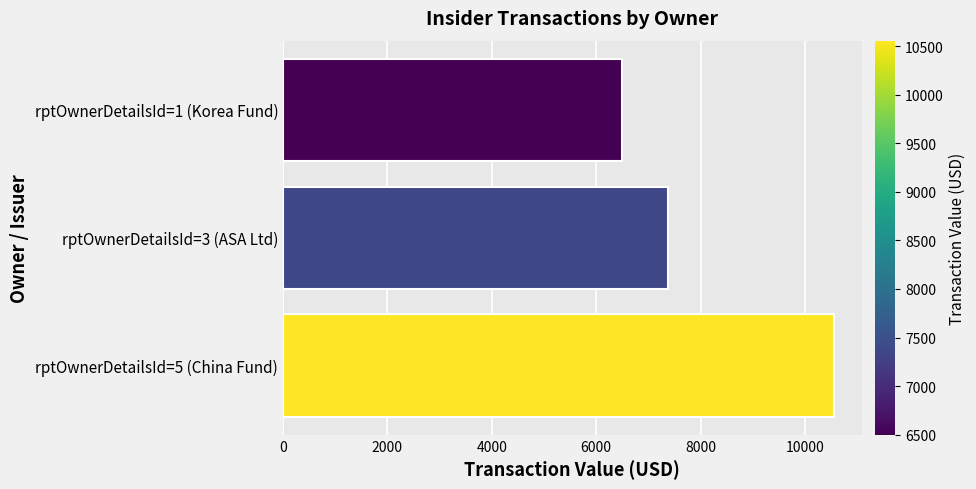

List the labels in order of value, smallest first.

rptOwnerDetailsId=1 (Korea Fund), rptOwnerDetailsId=3 (ASA Ltd), rptOwnerDetailsId=5 (China Fund)